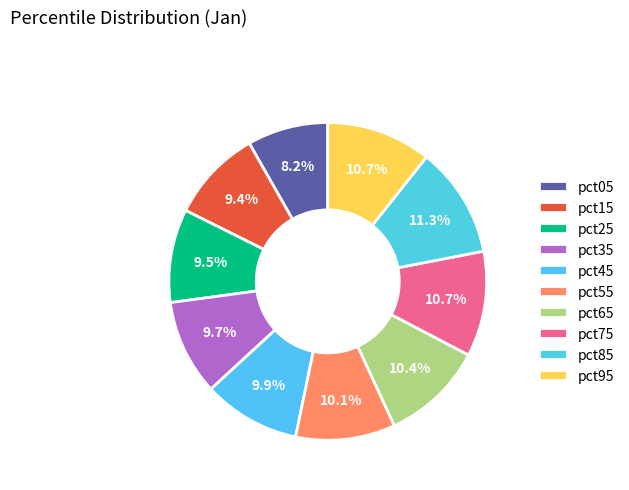

Does any single category account for the majority?

No